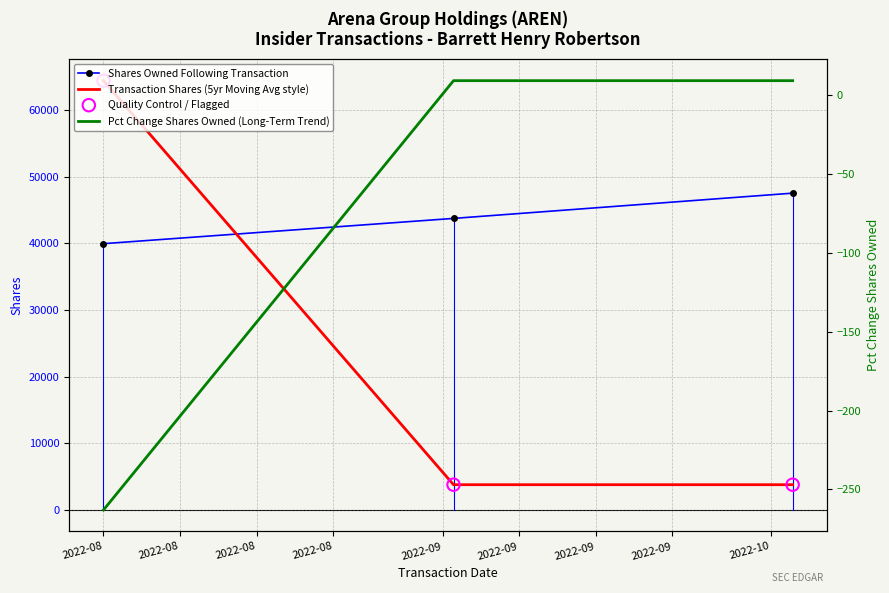

What are all the series names shown in the legend?

Shares Owned Following Transaction, Transaction Shares (5yr Moving Avg style), Quality Control / Flagged, Pct Change Shares Owned (Long-Term Trend)